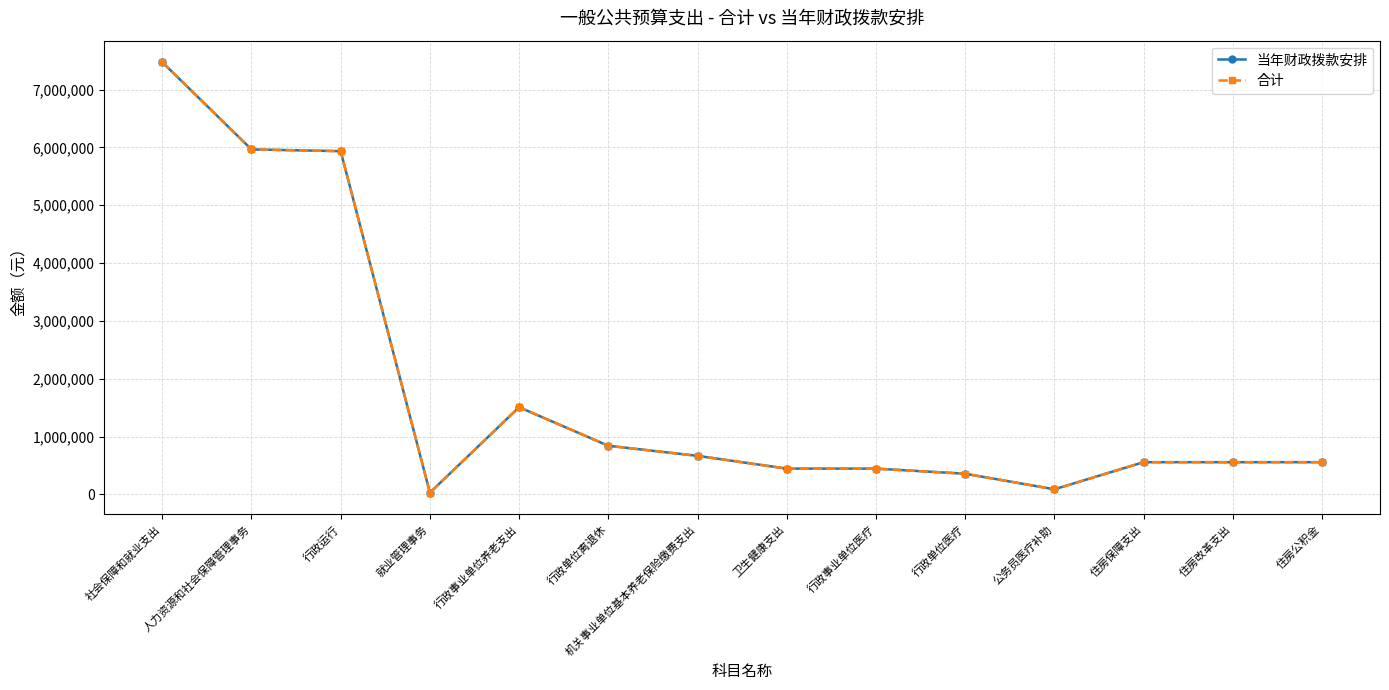

What is the total value across all series at 人力资源和社会保障管理事务?

11929593.0